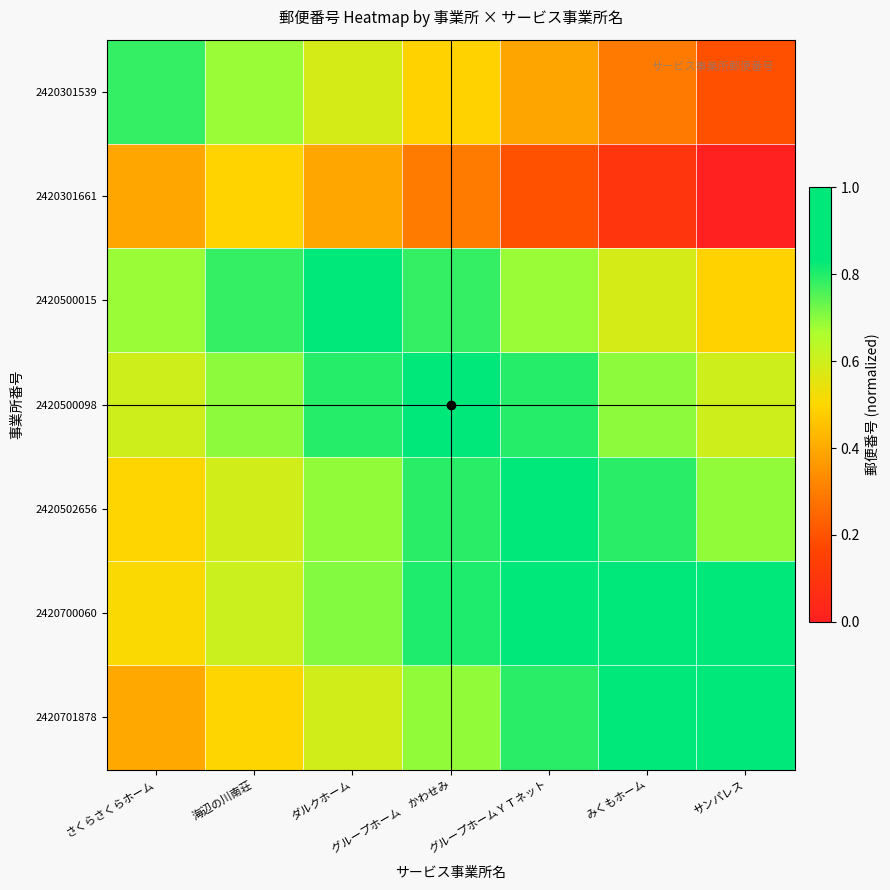

At グループホーム かわせみ, list the series in order from smallest to largest.

2420301661, 2420301539, 2420701878, 2420500015, 2420502656, 2420700060, 2420500098